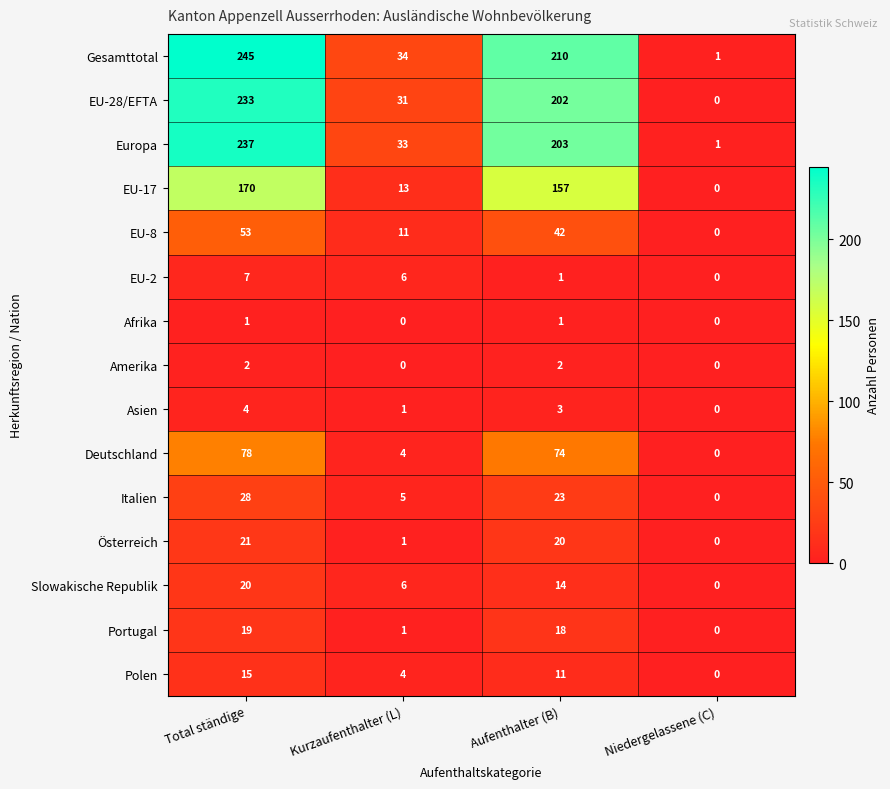

What is the difference between the Polen values at Aufenthalter (B) and Total ständige?

4